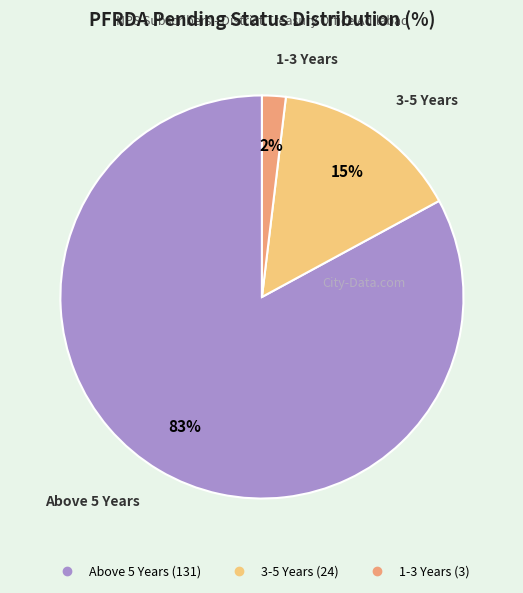

What is the majority slice?

Above 5 Years